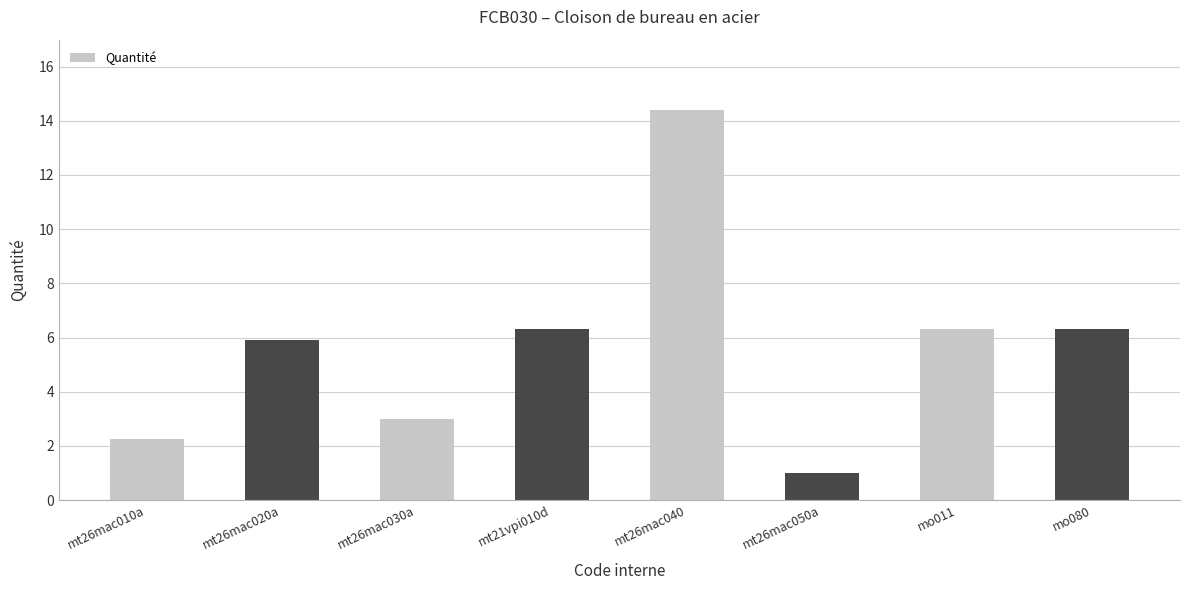

Read the value at mt26mac050a.

1.0